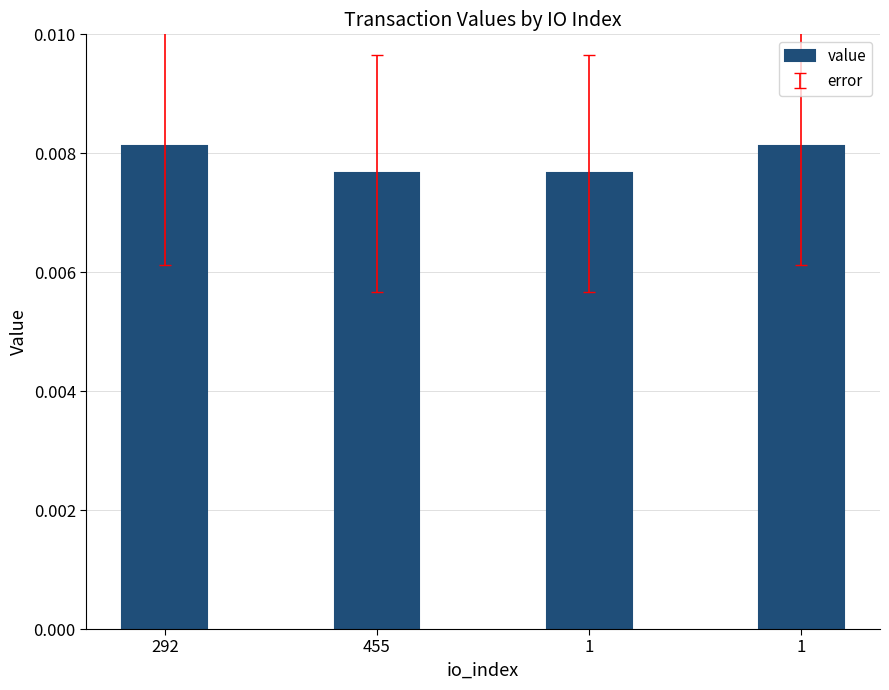

The chart shows a value of 0.0 at 292. True or false?

True